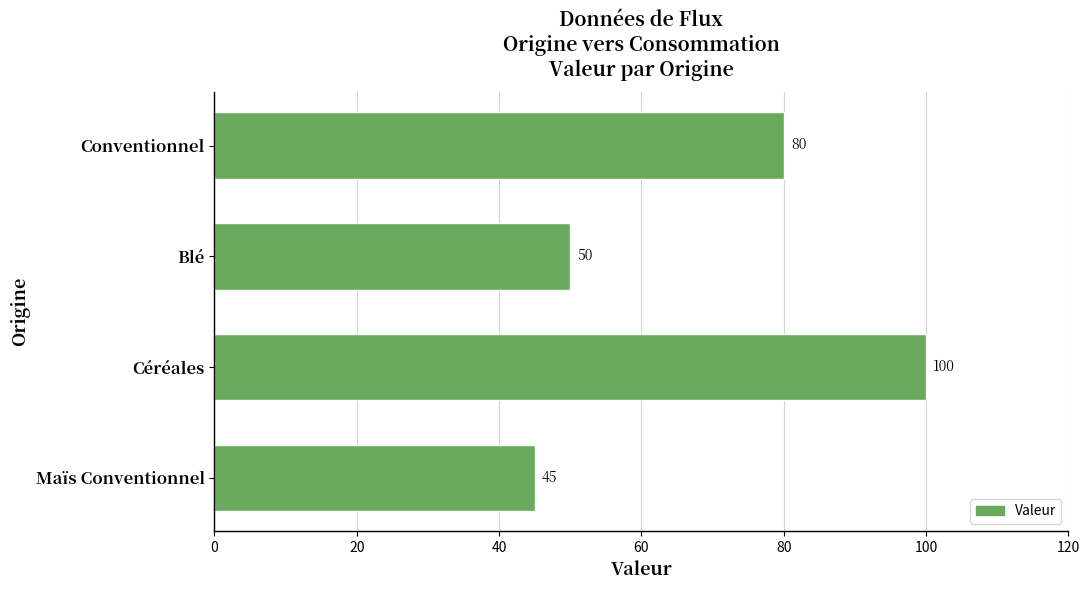

What is the approximate value at Conventionnel?

80